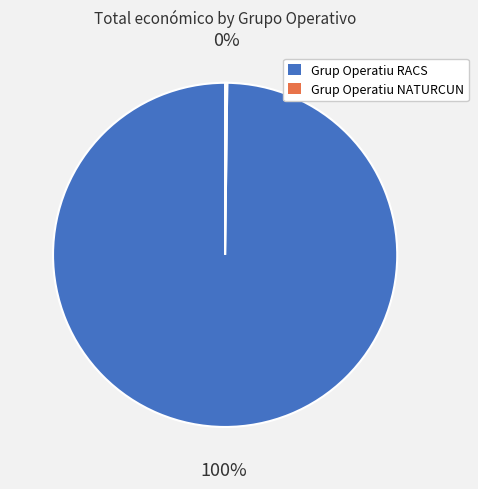

True or false: Grup Operatiu RACS accounts for 92% of the total.

False